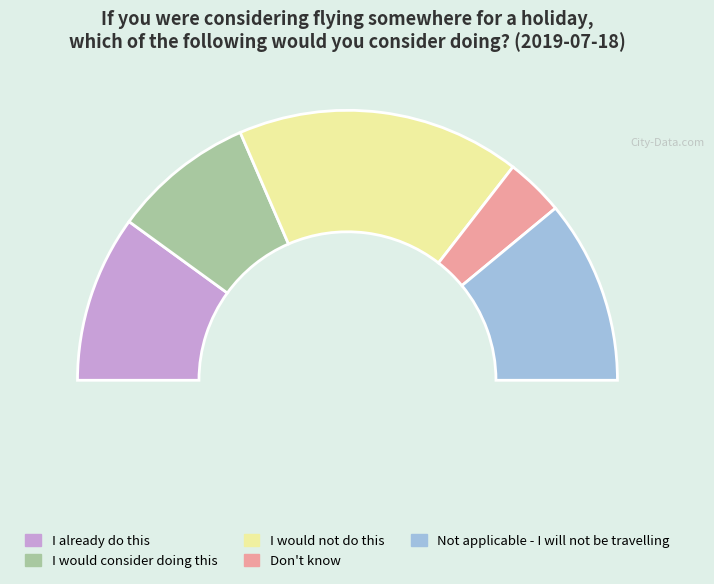

How many segments does this pie chart have?

5